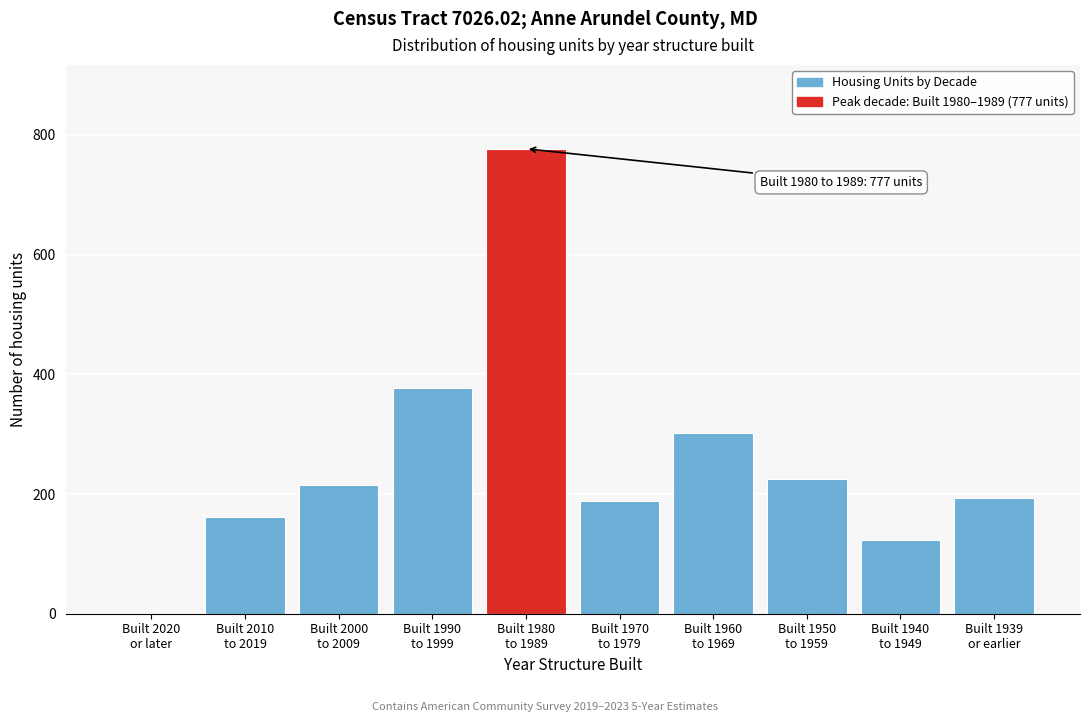

What is the greatest value displayed?

777